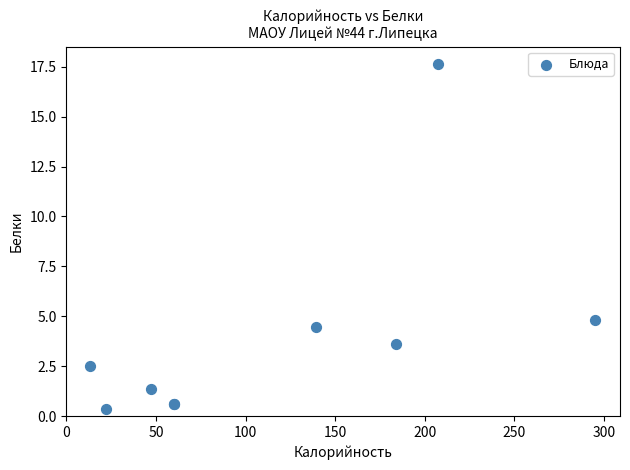

What Y value in the scatter plot is closest to 8?

4.8